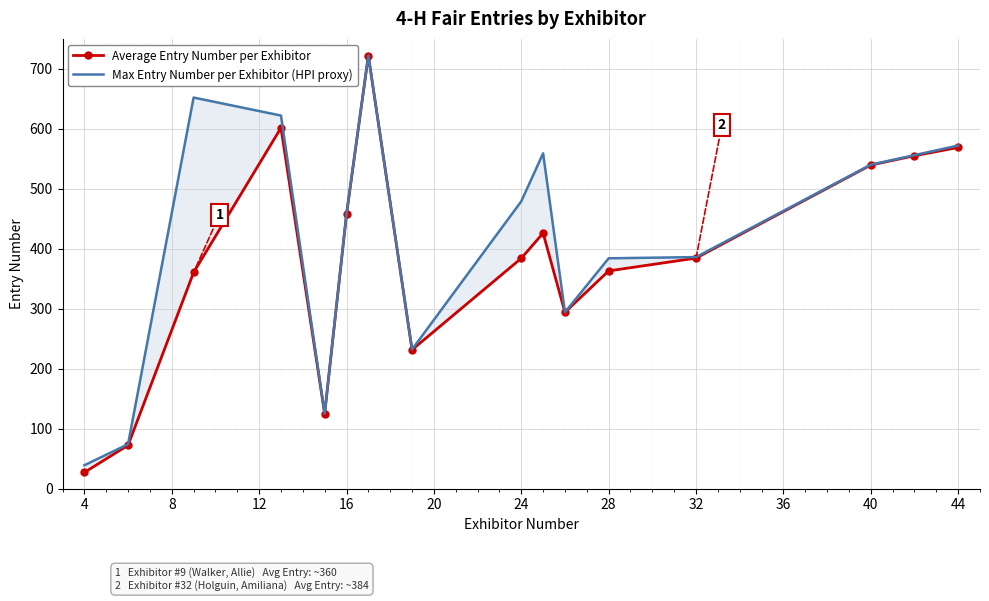

What are all the series names shown in the legend?

Average Entry Number per Exhibitor, Max Entry Number per Exhibitor (HPI proxy)